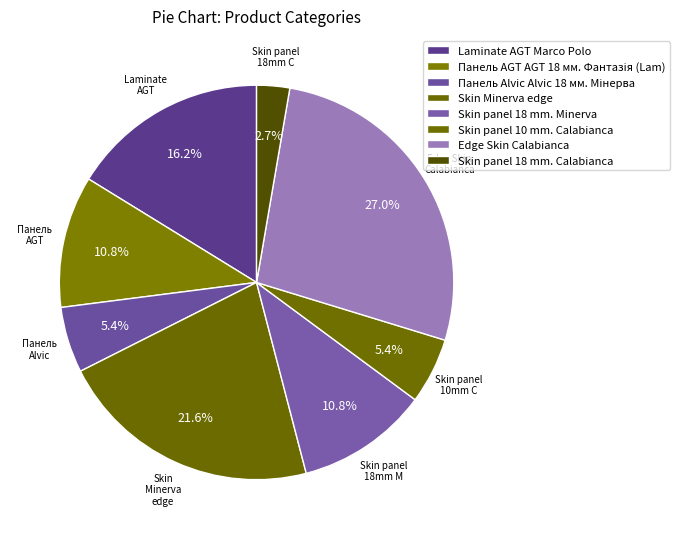

How many slices are in this pie chart?

8